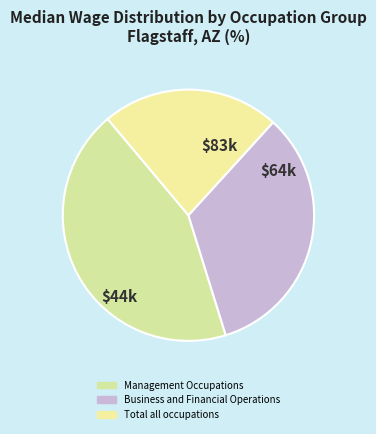

How many slices are in this pie chart?

3